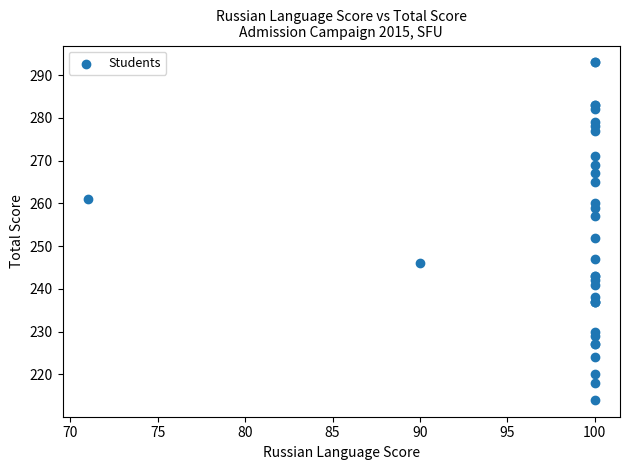

What Y value in the scatter plot is closest to 253?

252